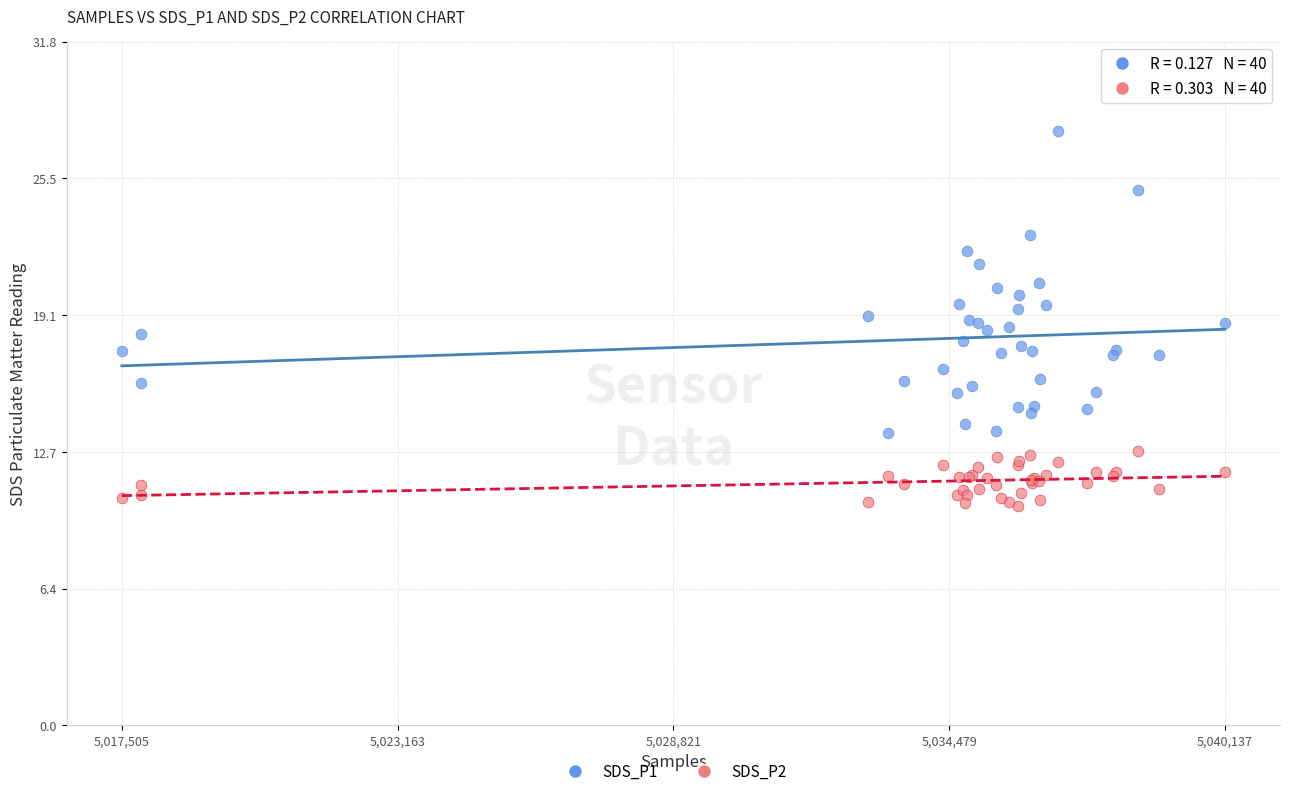

Which series reaches the minimum Y coordinate?

SDS_P2